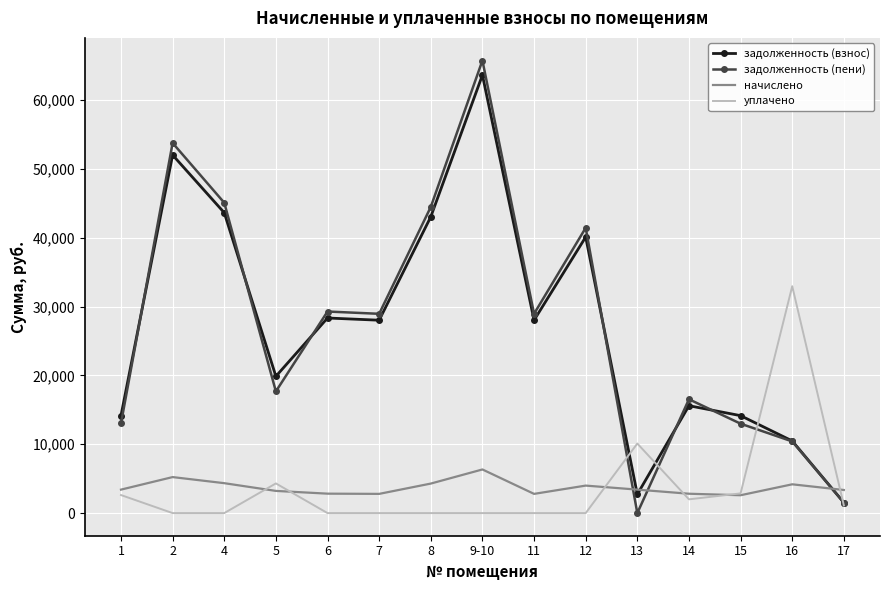

Where do задолженность (взнос) and начислено first cross each other?

12 and 13